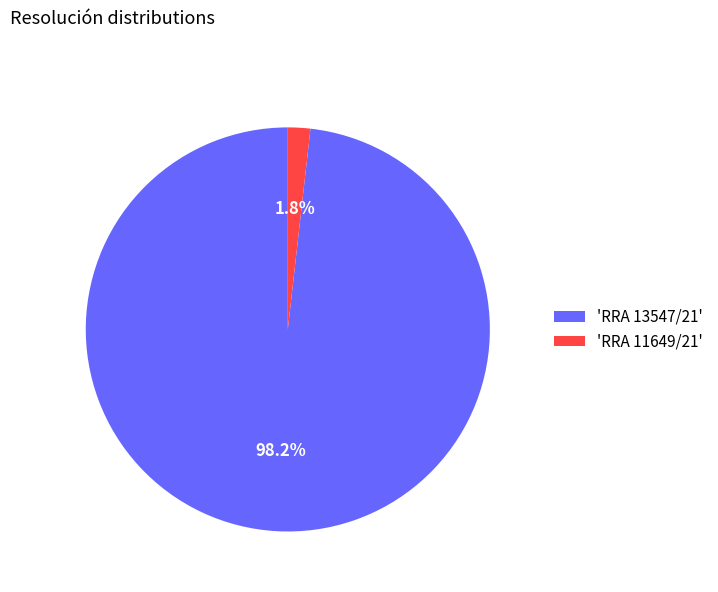

Is there any slice that represents more than half of the pie?

Yes